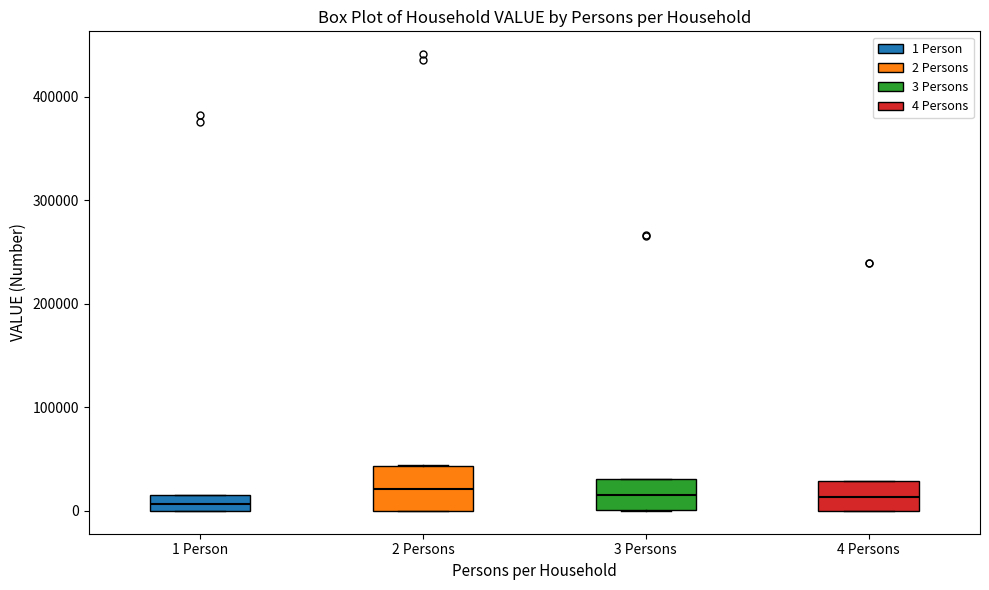

Reading left to right, transcribe this box plot: for each box, give where its median line is, the range the box spans, and where its two whiskers end, as read against the y-axis. The values are not printed on the chart, so give them approximately, as read against the axis.

1 Person: median 10000, box 0 to 20000, whiskers 0 to 20000
2 Persons: median 20000, box 0 to 40000, whiskers 0 to 40000
3 Persons: median 10000, box 0 to 30000, whiskers 0 to 30000
4 Persons: median 10000, box 0 to 30000, whiskers 0 to 30000